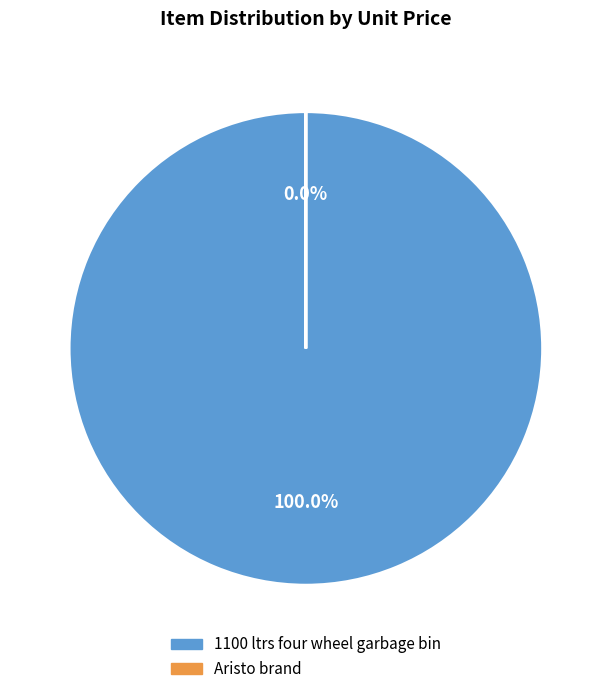

To the nearest percent, what portion does 1100 ltrs four wheel garbage bin represent?

100%